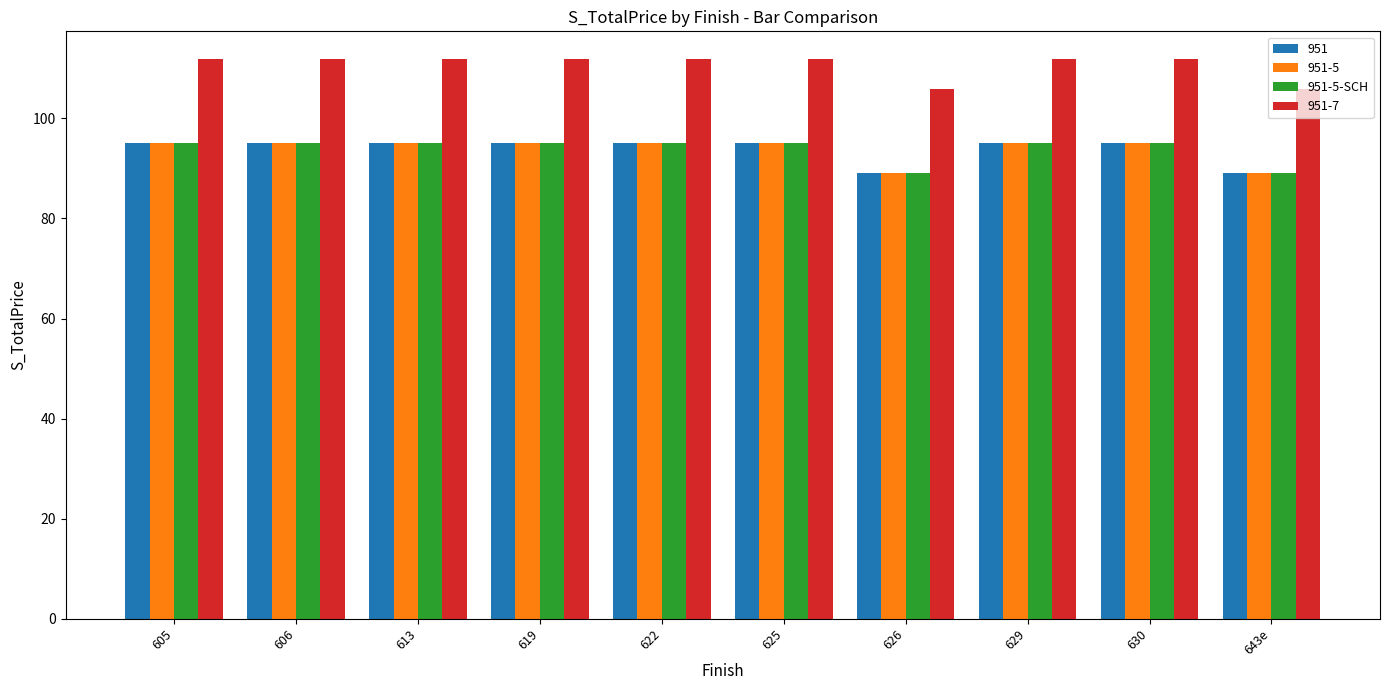

The value of 951-5 at 630 is 31.4. True or false?

False